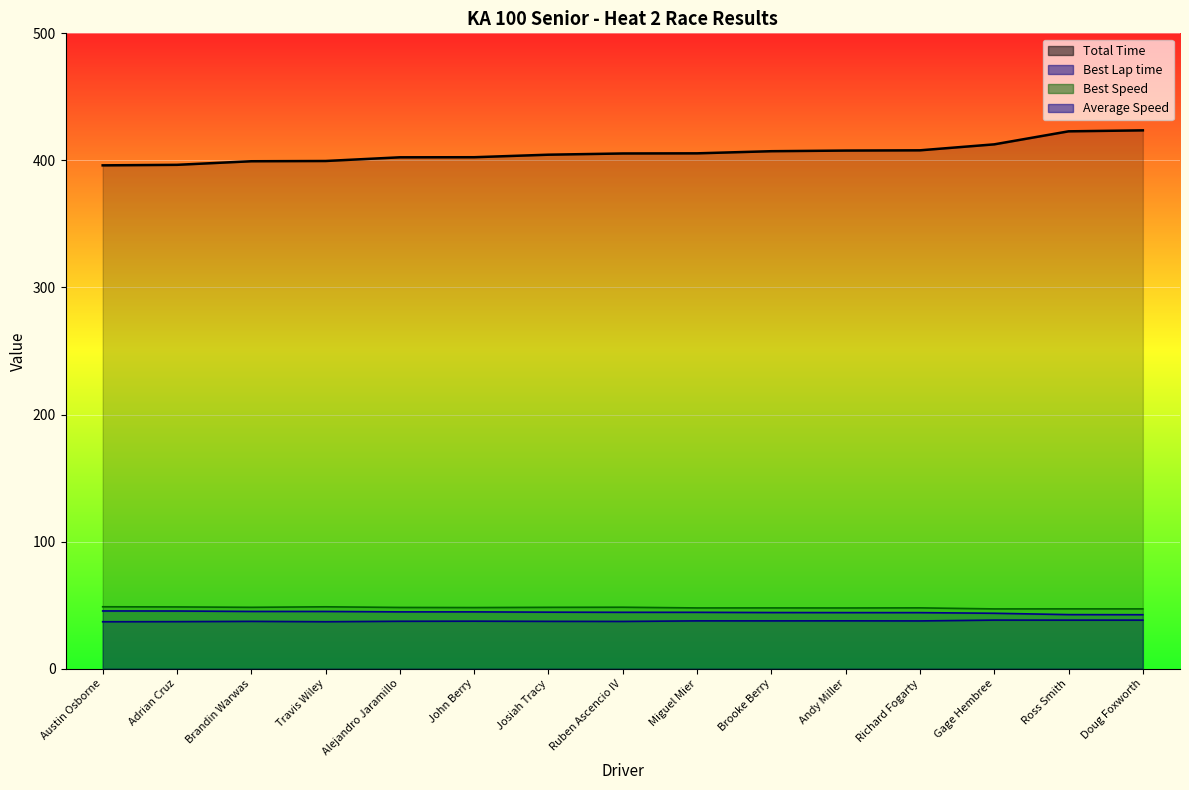

What is the highest value of the Best Speed series?

48.7